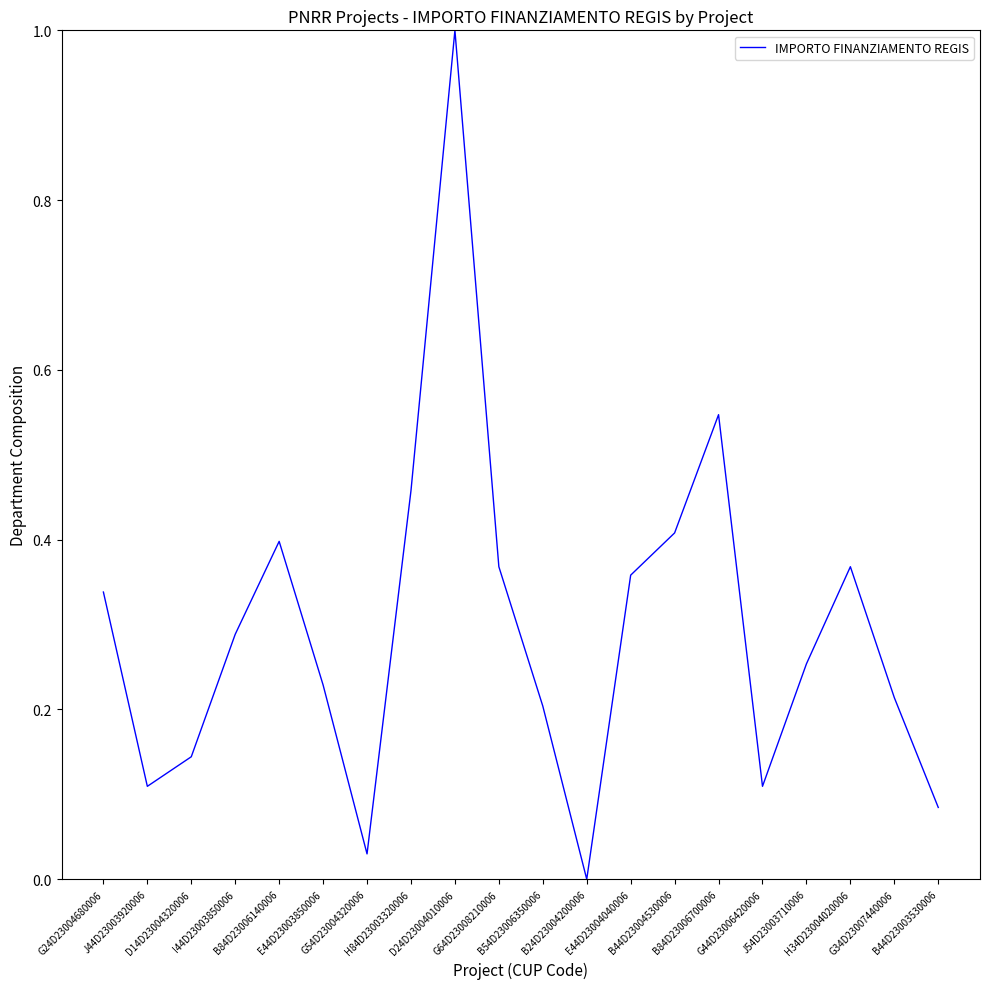

What is the change in value from J44D23003920006 to H34D23004020006?

+0.3